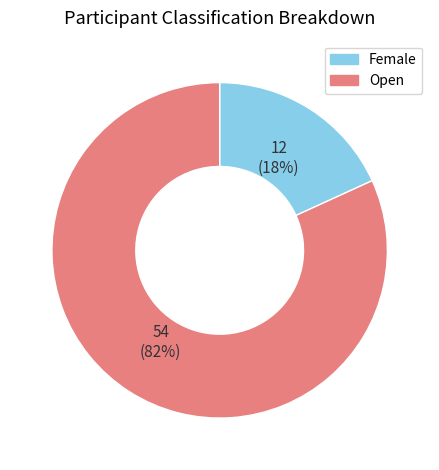

Is it true that Female is 18% of the pie?

True